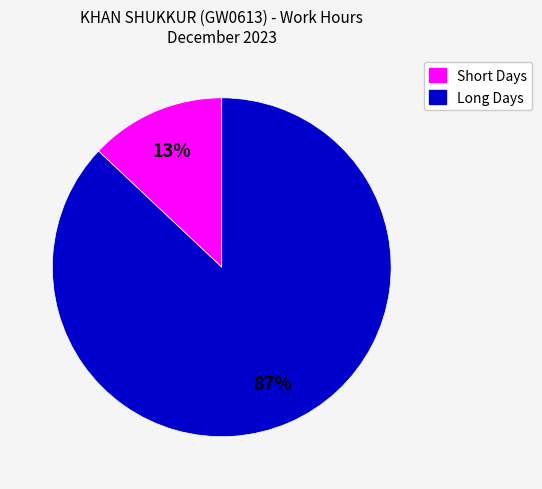

To the nearest percent, what is the average slice percentage?

50%